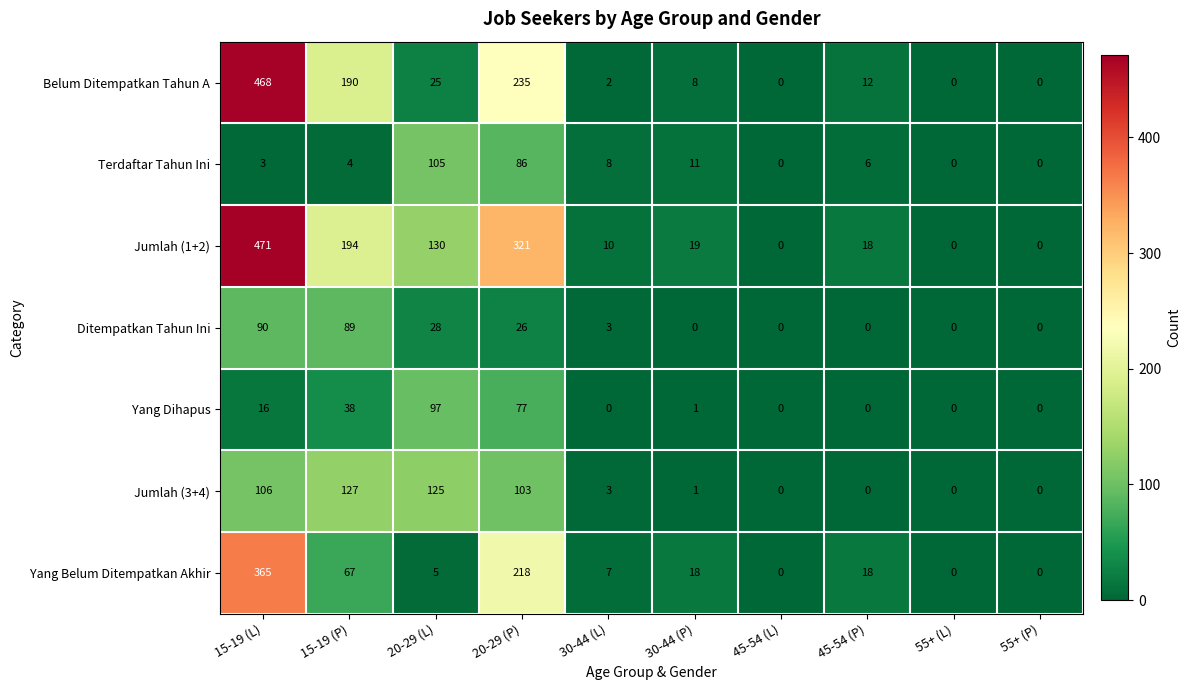

Which series has the widest spread of values?

Jumlah (1+2)